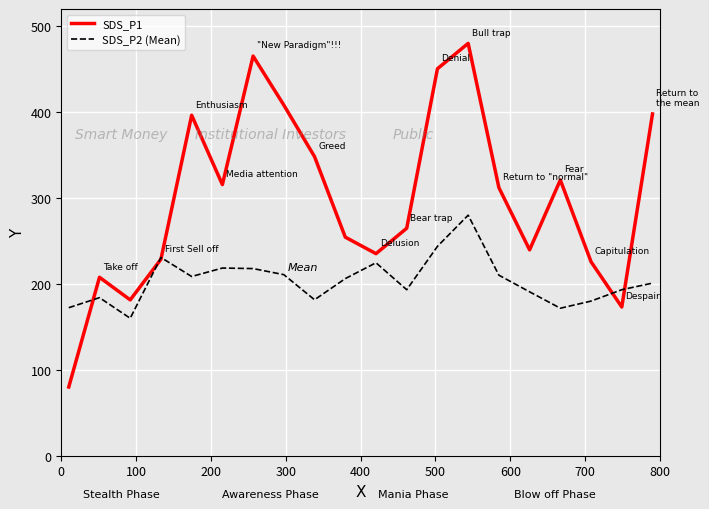

In SDS_P2 (Mean), how many points are higher than both neighbors (excluding endpoints)?

5